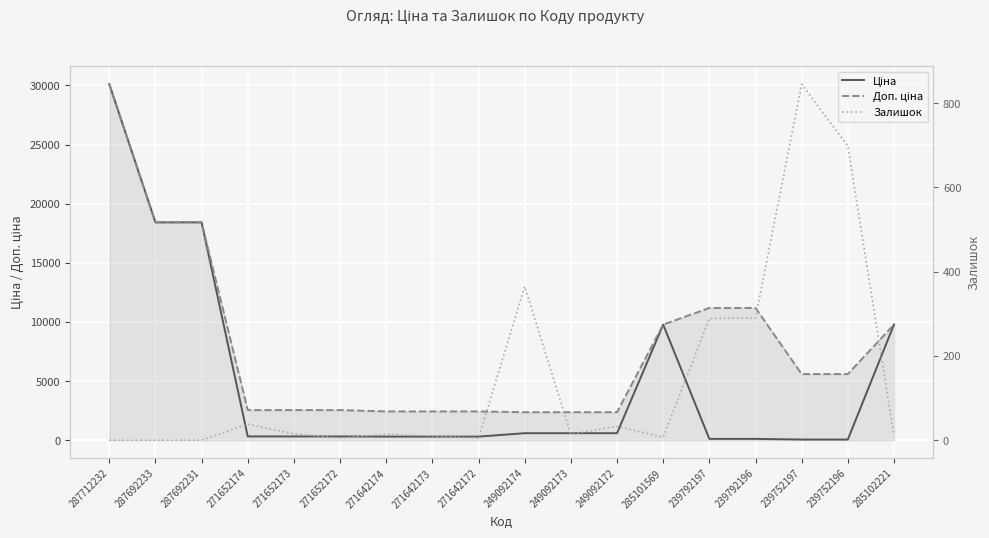

Reading left to right, what are all the values shown in this chart?

Ціна: 287712232=30102.8	287692233=18420.9	287692231=18420.9	271652174=318.3	271652173=318.3	271652172=318.3	271642174=304.1	271642173=304.1	271642172=304.1	249092174=591.6	249092173=591.6	249092172=591.6	285101569=9775.5	239792197=111.8	239792196=111.8	239752197=55.9	239752196=55.9	285102221=9775.5
Доп. ціна: 287712232=30102.8	287692233=18420.9	287692231=18420.9	271652174=2546.4	271652173=2546.4	271652172=2546.4	271642174=2432.8	271642173=2432.8	271642172=2432.8	249092174=2366.5	249092173=2366.5	249092172=2366.5	285101569=9775.5	239792197=11182.0	239792196=11182.0	239752197=5591.0	239752196=5591.0	285102221=9775.5
Залишок: 287712232=0.0	287692233=0.0	287692231=0.0	271652174=38.0	271652173=15.0	271652172=5.0	271642174=14.0	271642173=10.0	271642172=5.0	249092174=365.0	249092173=14.0	249092172=33.0	285101569=7.0	239792197=289.0	239792196=290.0	239752197=845.0	239752196=698.0	285102221=11.0